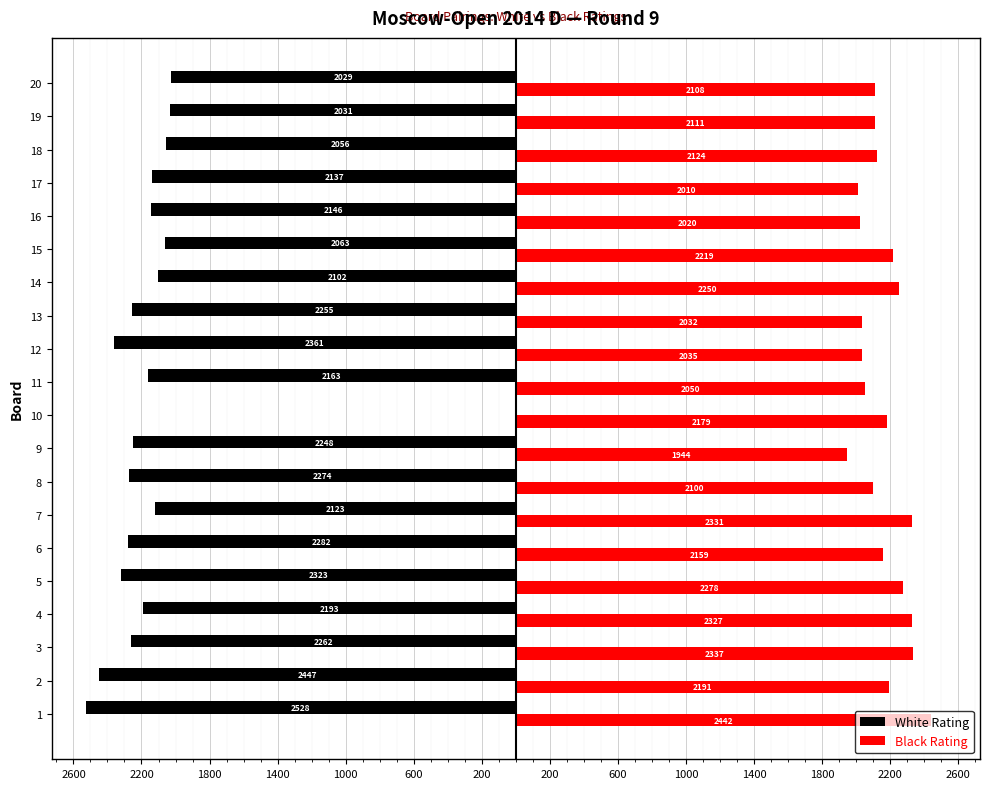

What are all the series names shown in the legend?

White Rating, Black Rating